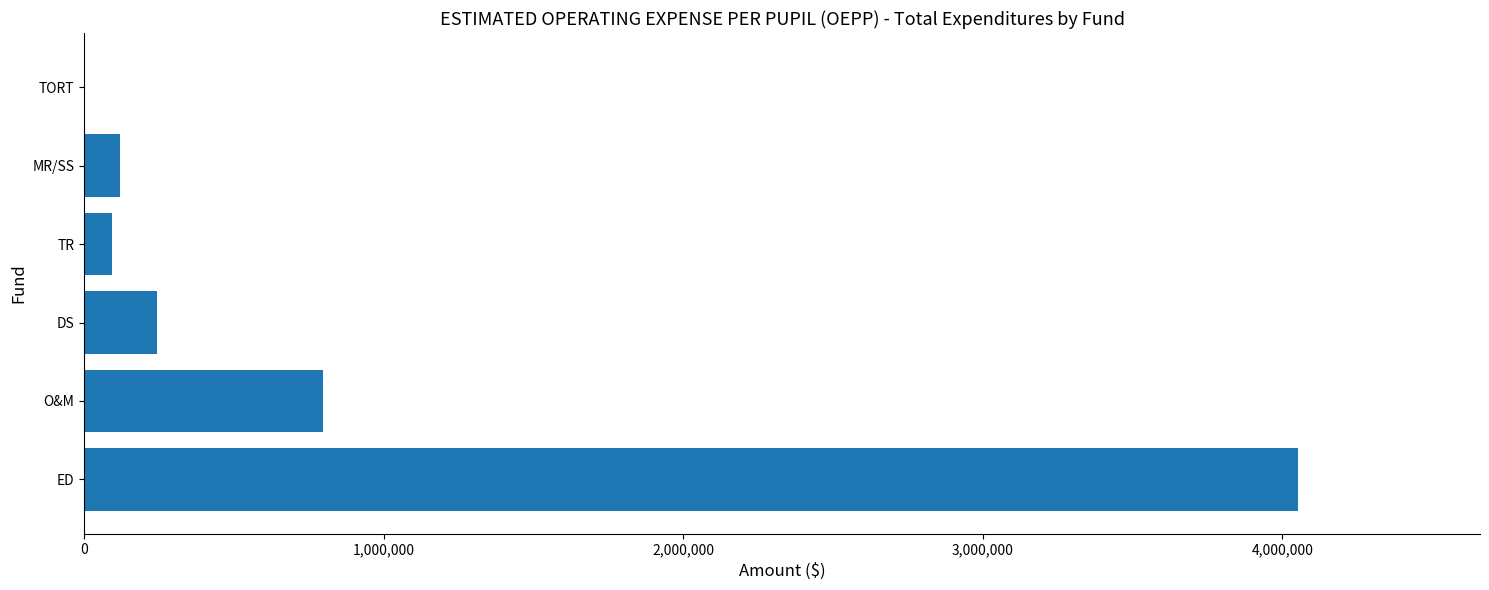

What is the change in value from MR/SS to TORT?

-118519